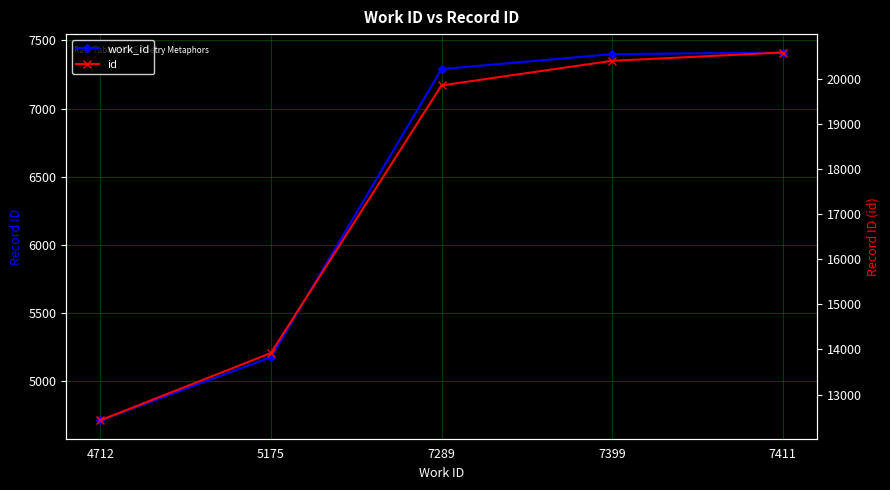

What is the sum of all work_id values?

31986